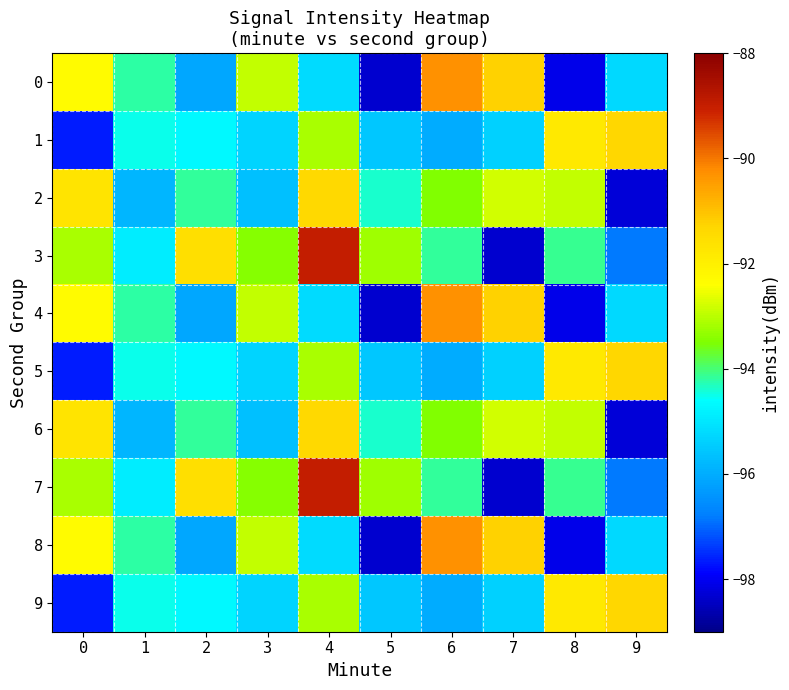

At how many categories does at least one series exceed -92?

7